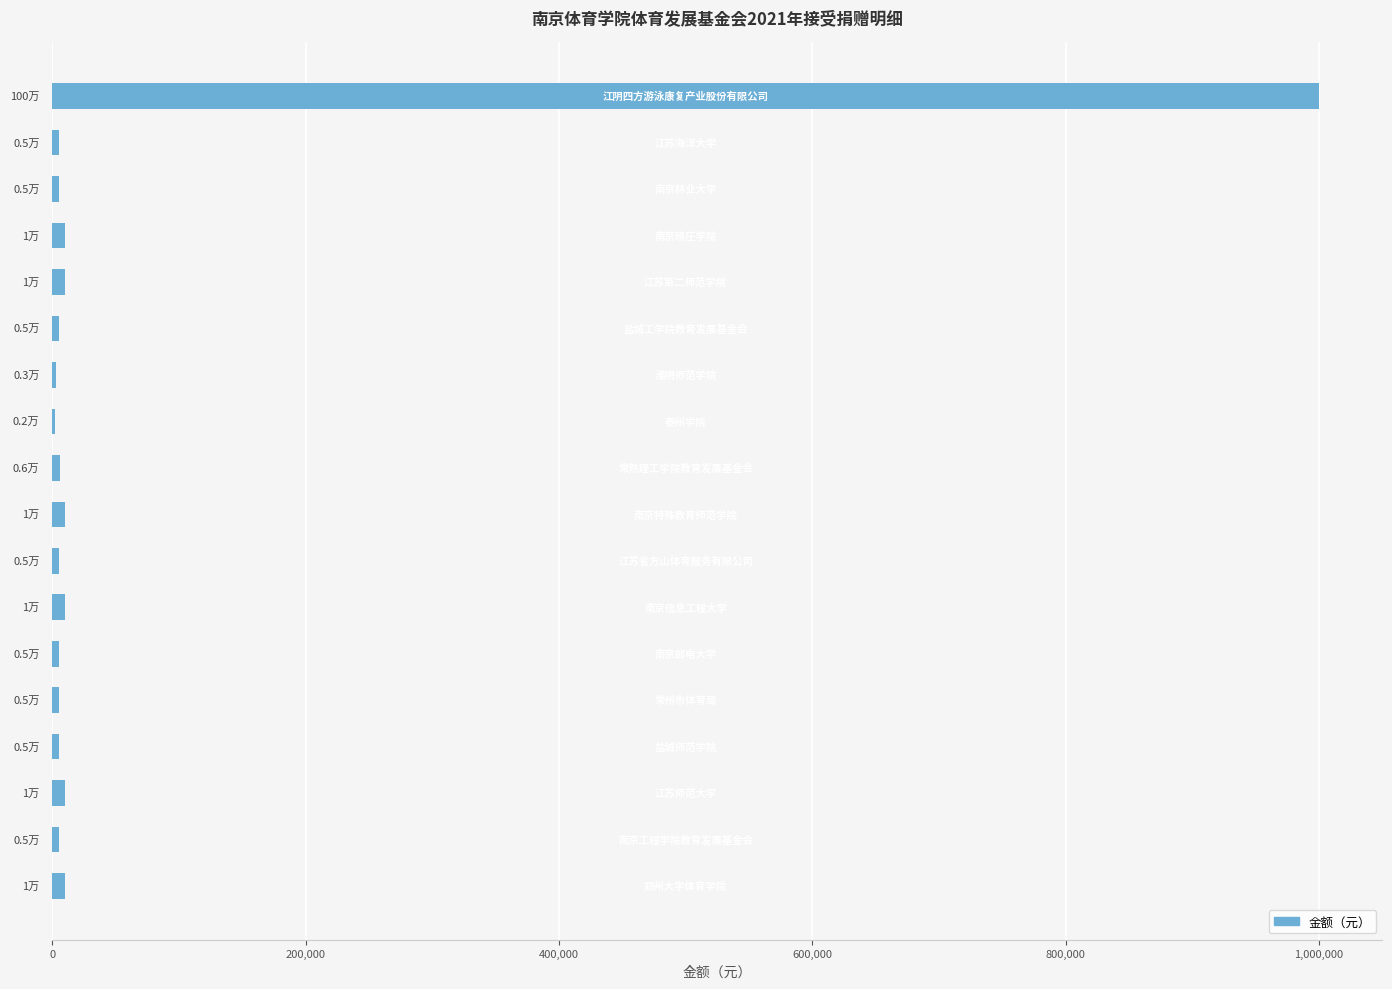

What is the maximum value shown in the chart?

1000000